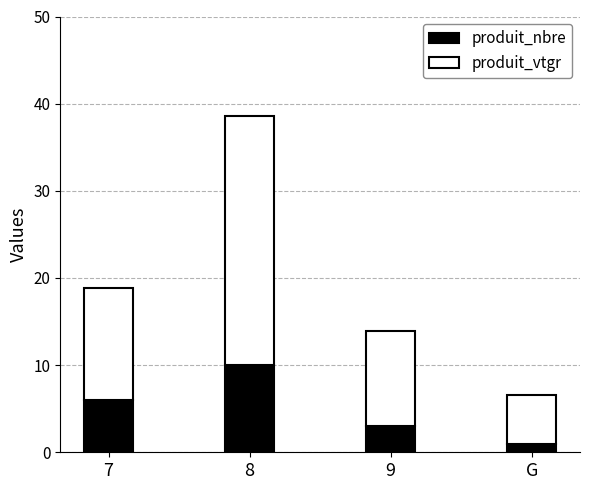

Rank the categories by produit_nbre value from lowest to highest.

G, 9, 7, 8